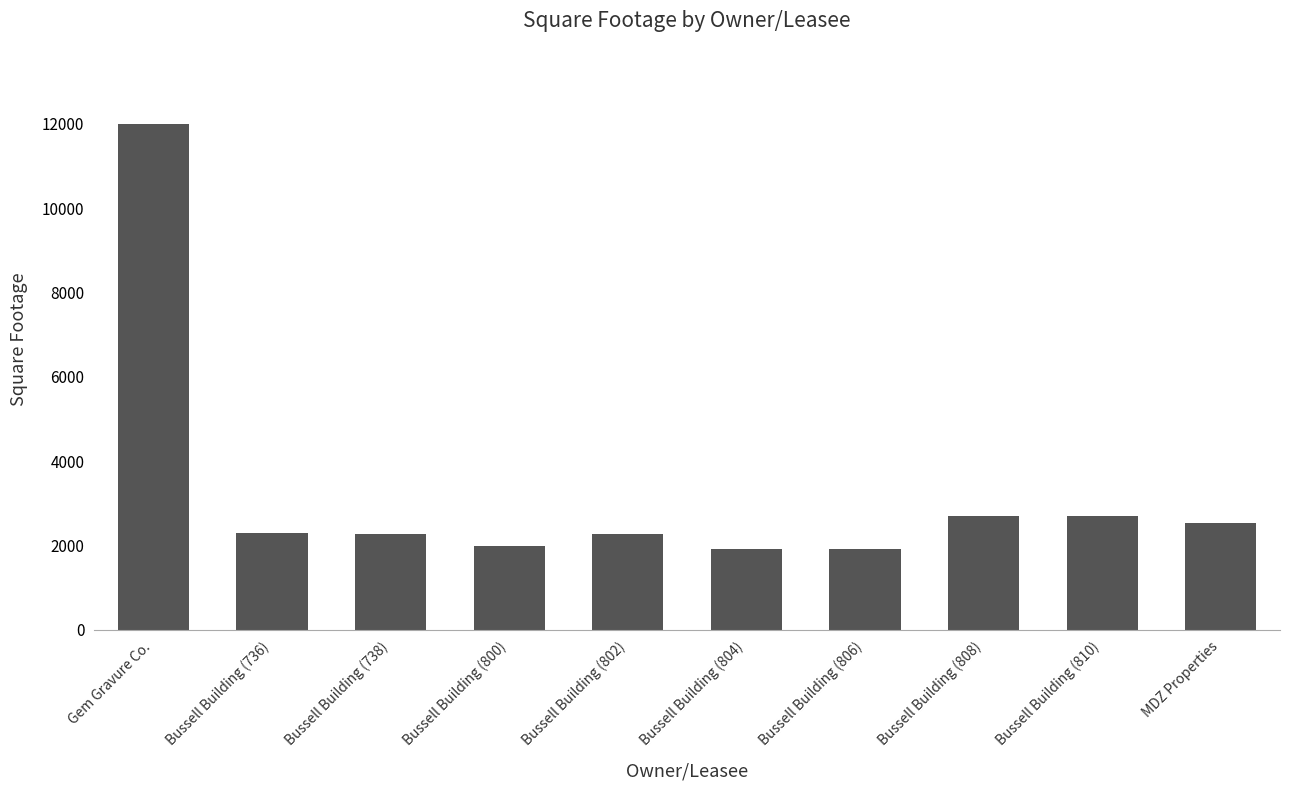

What is the greatest value displayed?

12000